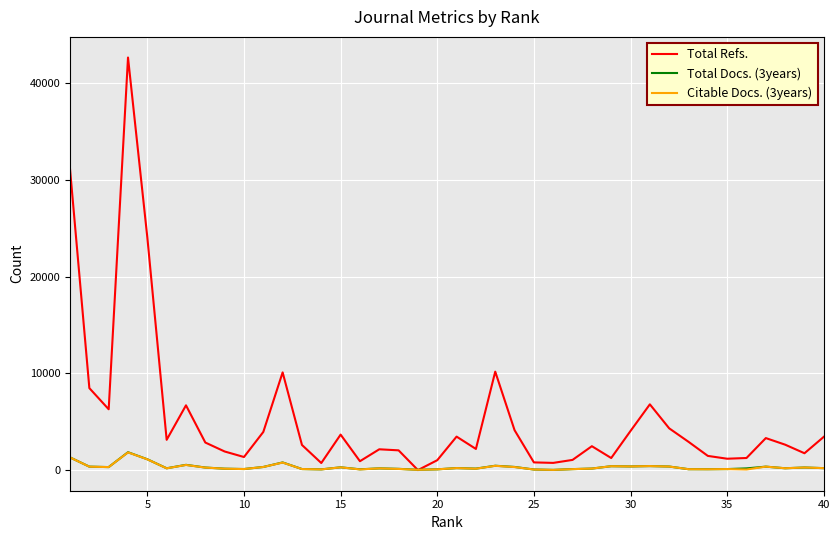

Which series has the largest total across all categories?

Total Refs.